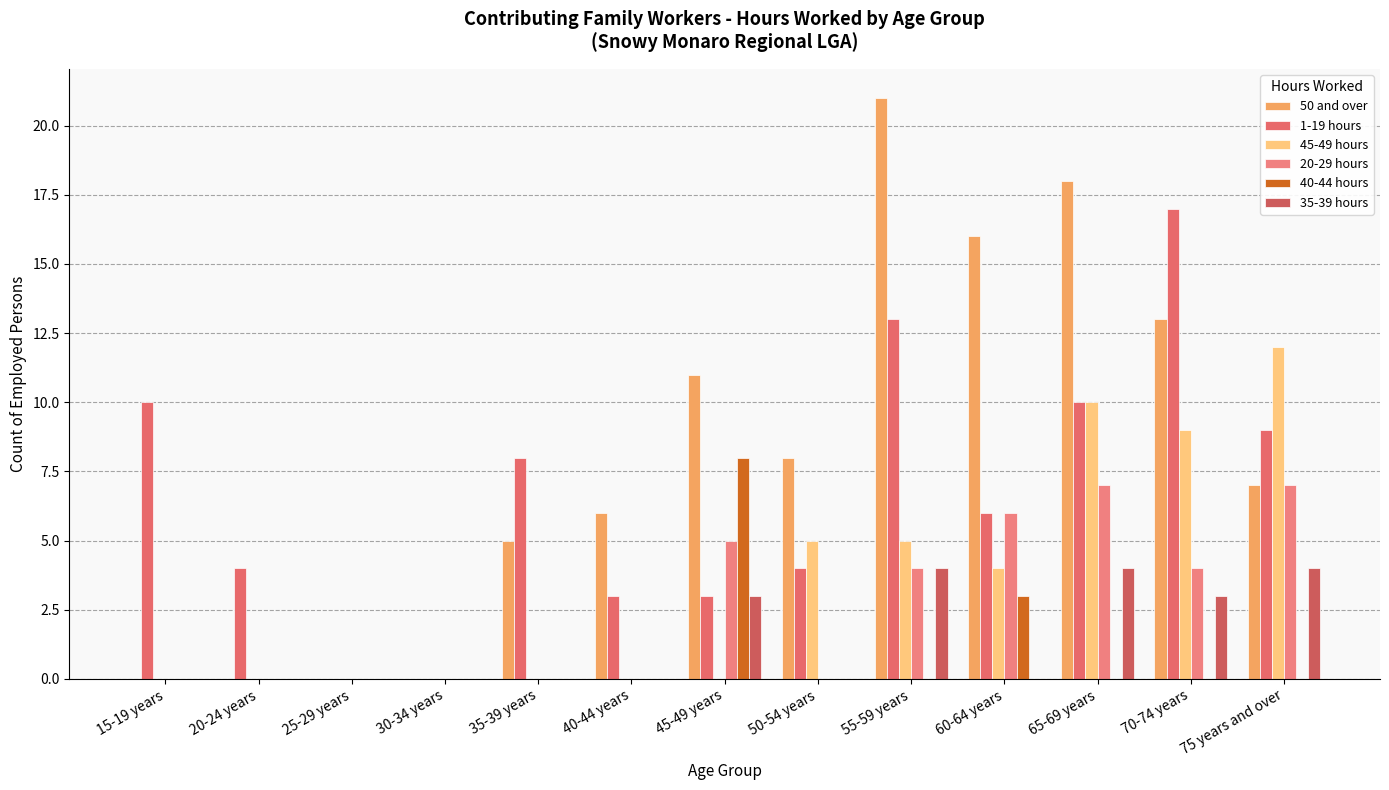

What is the maximum value shown in the chart?

21